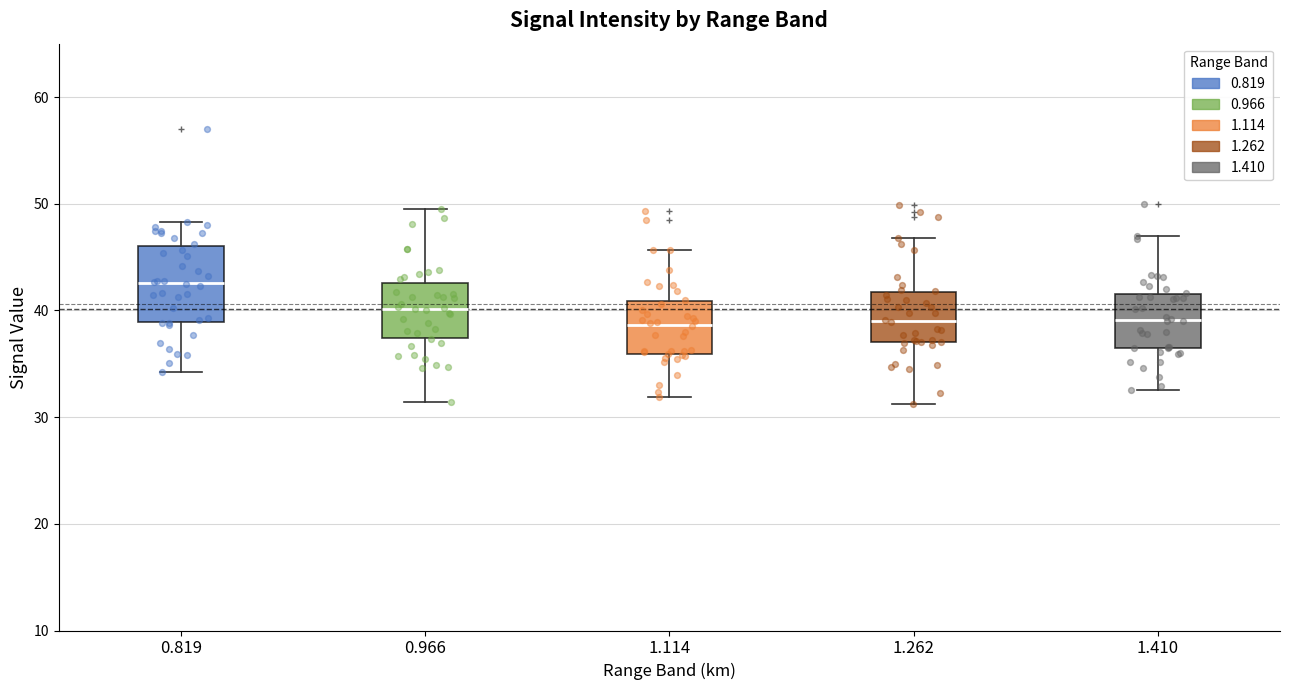

Reading left to right, transcribe this box plot: for each box, give where its median line is, the range the box spans, and where its two whiskers end, as read against the y-axis. The values are not printed on the chart, so give them approximately, as read against the axis.

0.819: median 43, box 39 to 46, whiskers 34 to 48
0.966: median 40, box 37 to 43, whiskers 31 to 50
1.114: median 39, box 36 to 41, whiskers 32 to 46
1.262: median 39, box 37 to 42, whiskers 31 to 47
1.410: median 39, box 37 to 42, whiskers 33 to 47